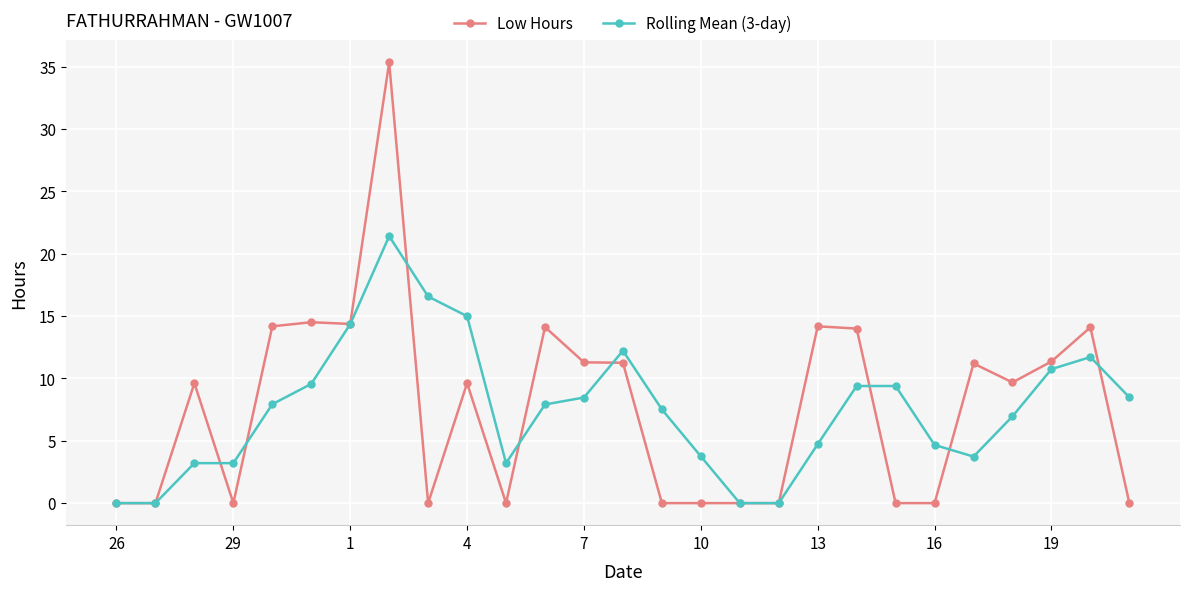

Which series has the widest spread of values?

Low Hours